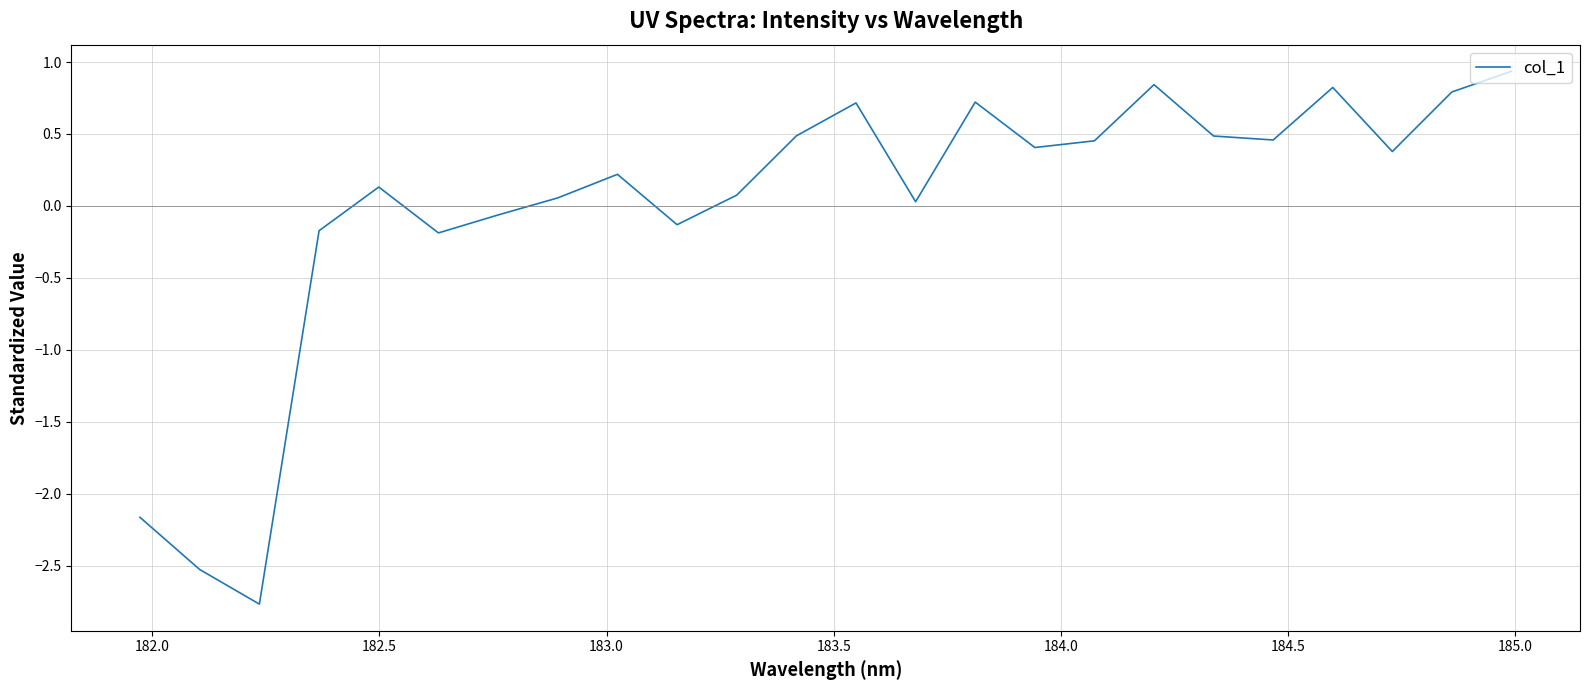

What is the difference between the maximum and minimum values?

3.7